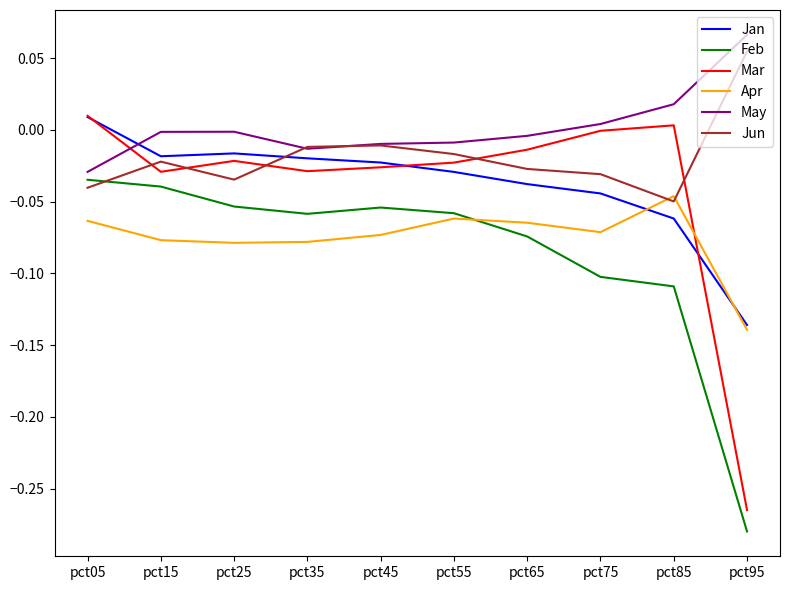

How many intersections are there between Mar and Apr?

1